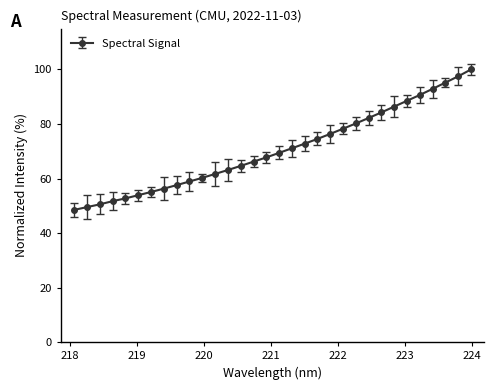

How many distinct data groups are displayed?

1